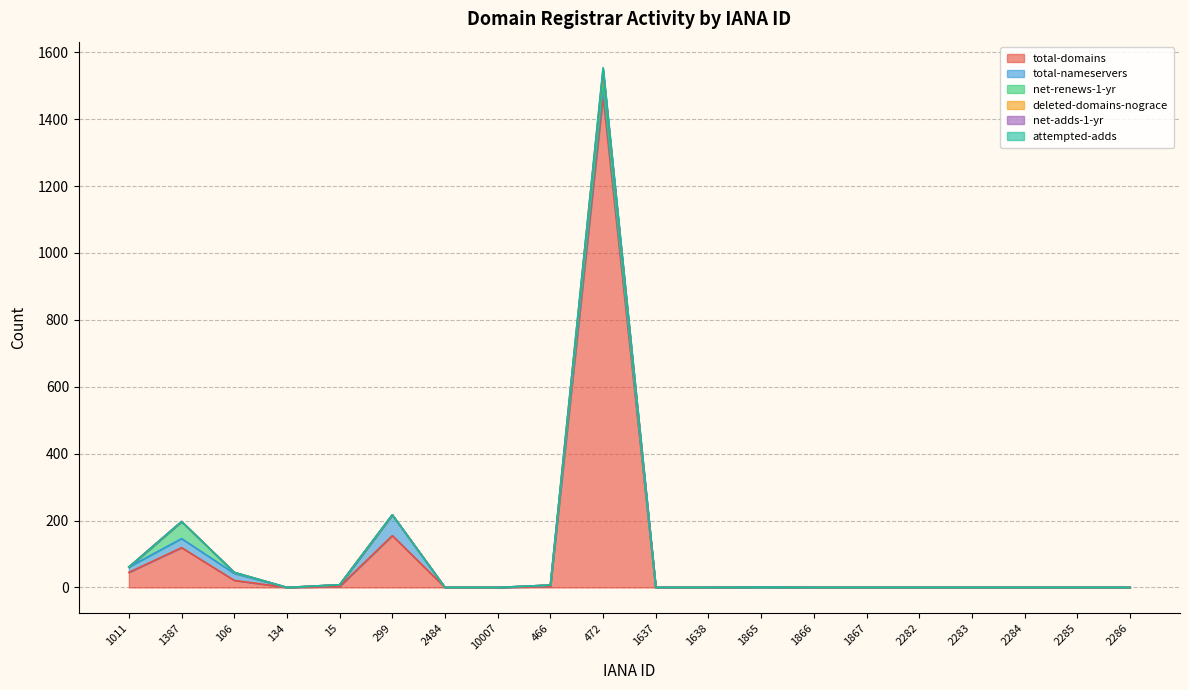

True or false: total-domains and net-adds-1-yr intersect in this chart.

False